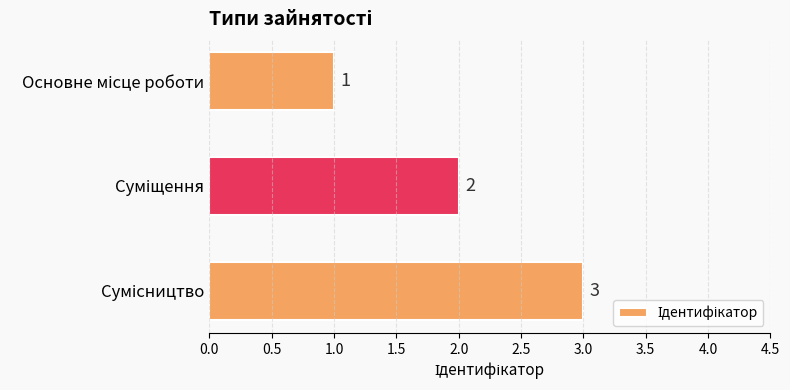

What is the sum of all values?

6